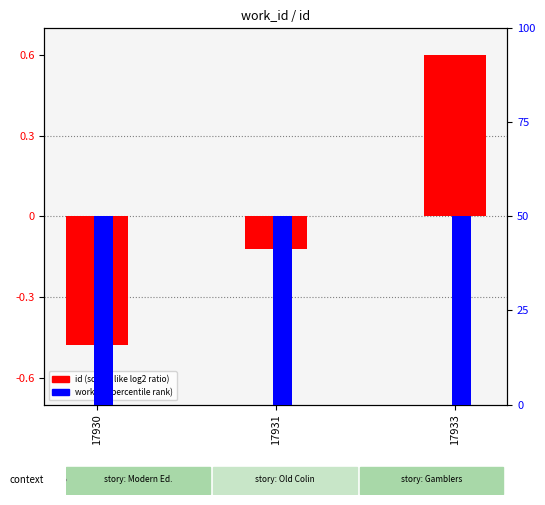

Is the value of work_id (percentile) at 17930 greater than the value of id (scaled) at 17930?

No